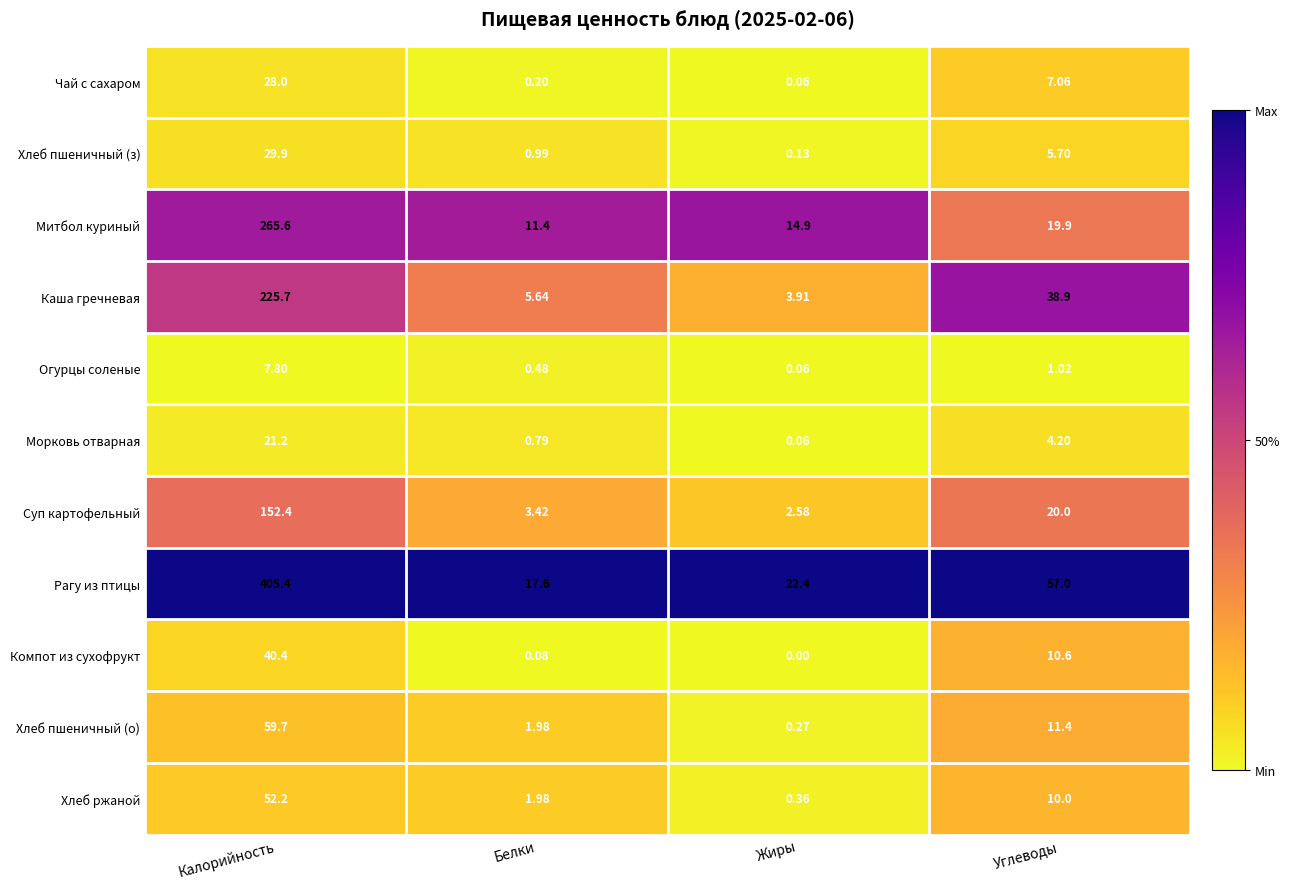

What is the maximum value shown in the chart?

405.4